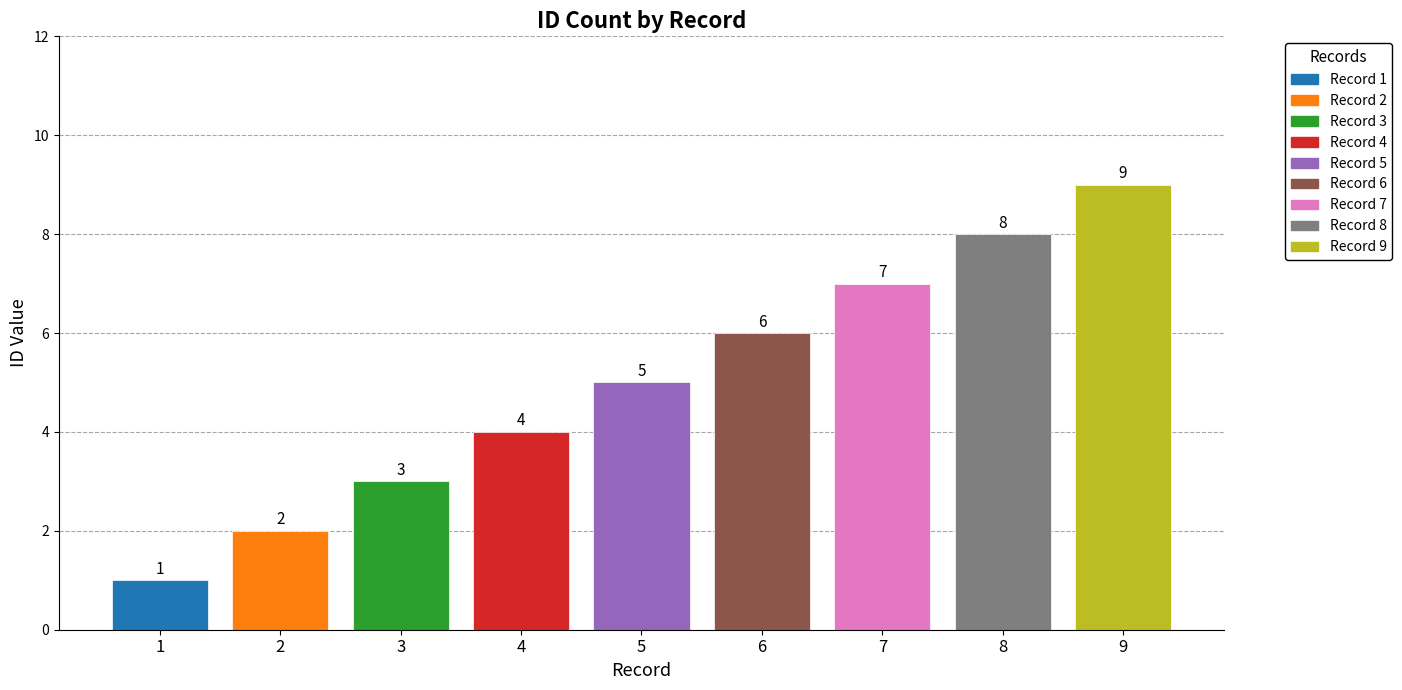

List the labels in order of value, smallest first.

1, 2, 3, 4, 5, 6, 7, 8, 9